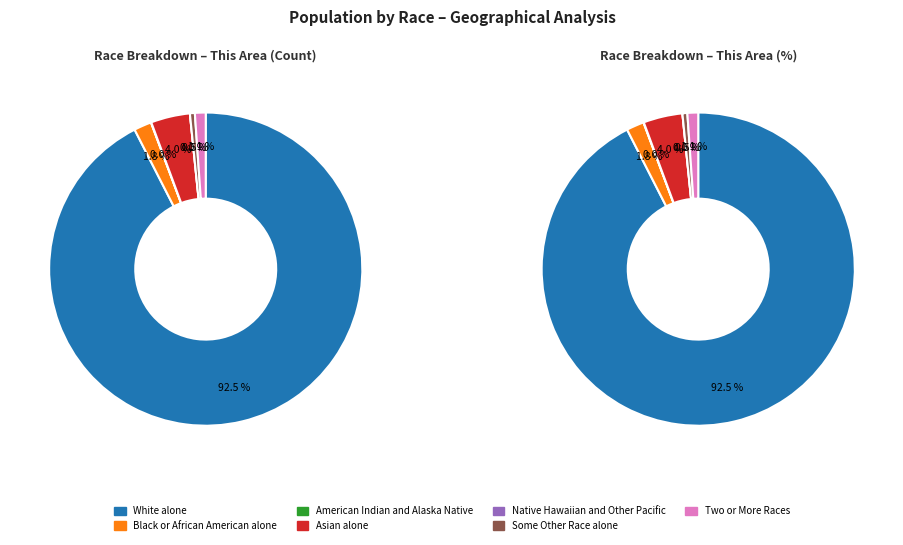

To the nearest percent, what portion does Black or African American alone represent?

2%